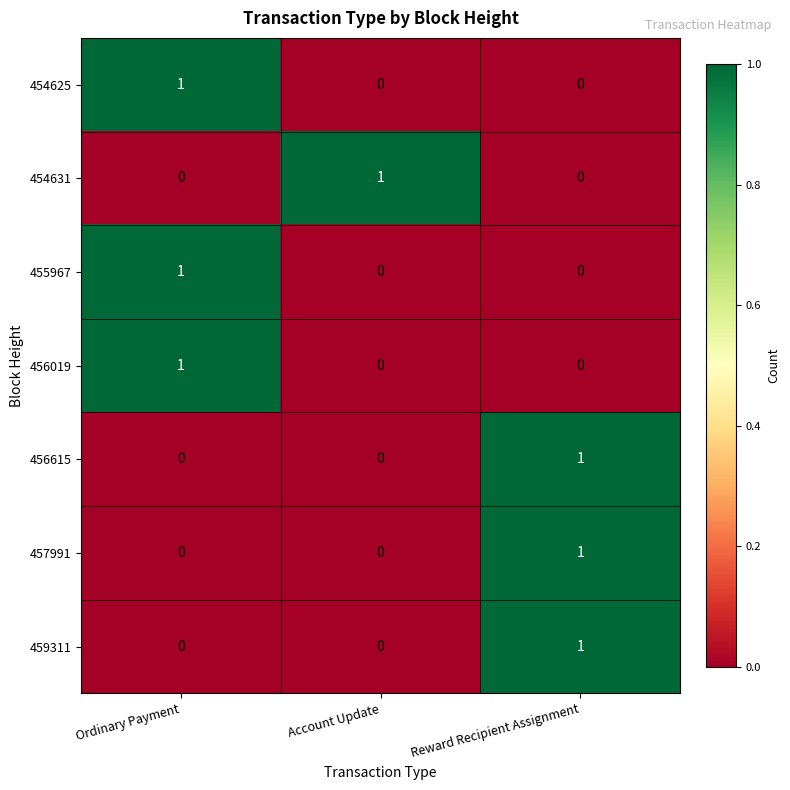

Count the number of categories in the chart.

3